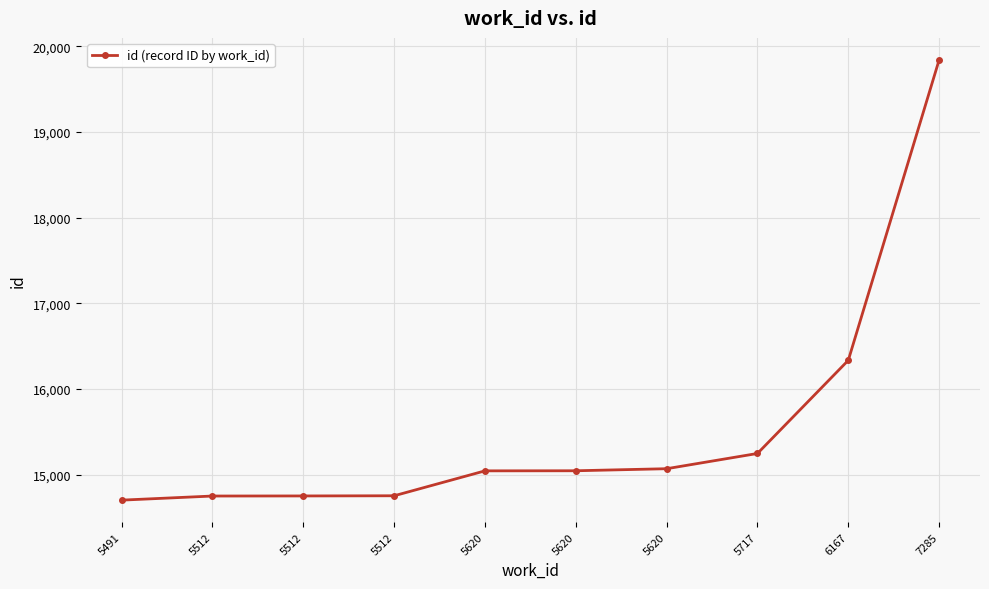

The chart shows a value of 15246 at 5717. True or false?

True